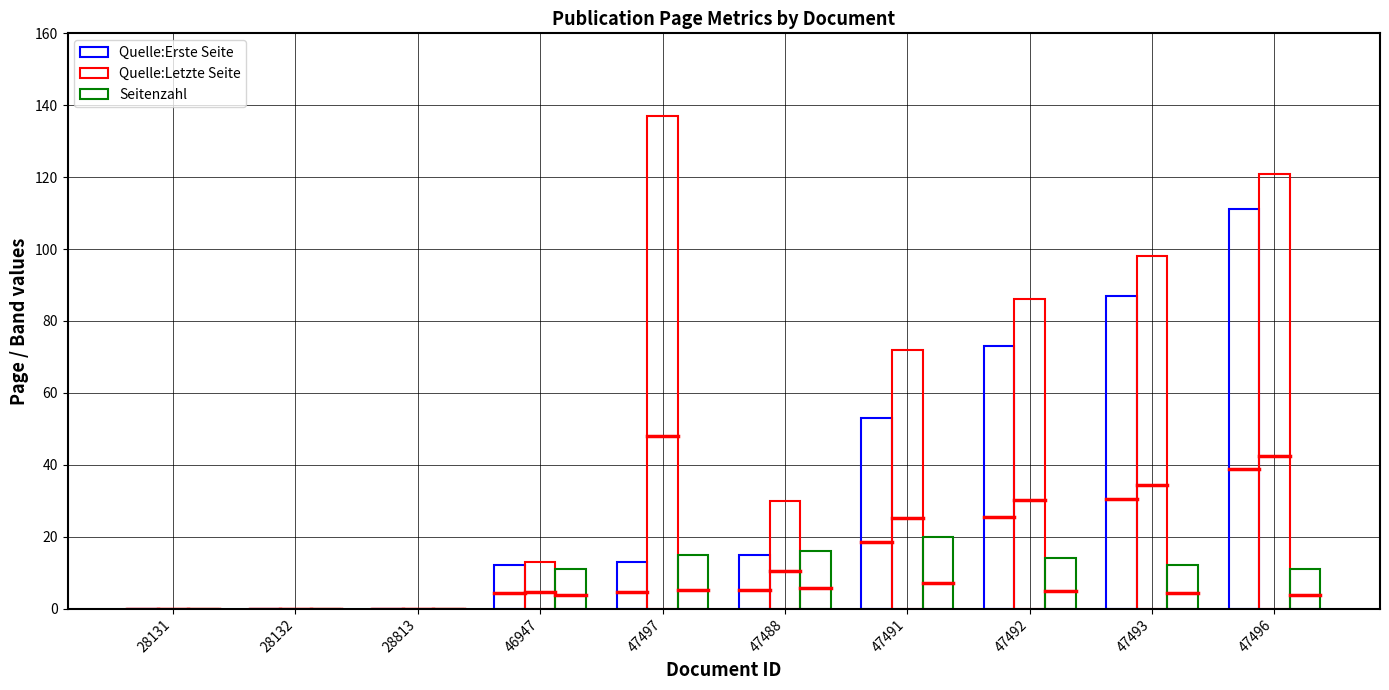

Does the chart contain stacked bars?

No